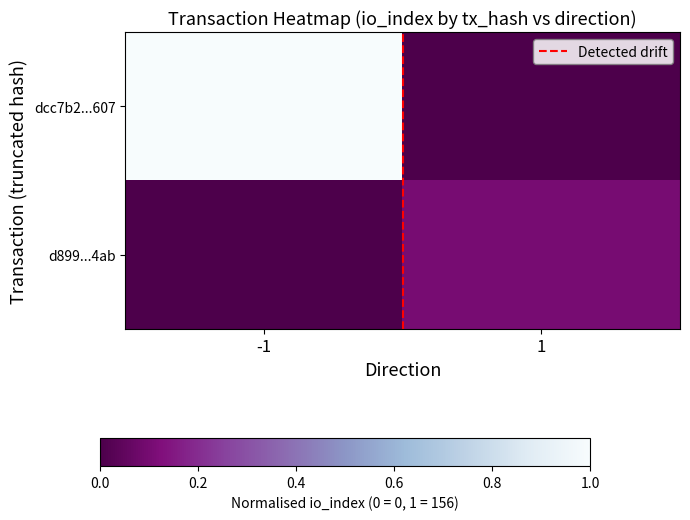

Reading right to left, extract all data points from this chart.

dcc7b2...607: 1=0.0	-1=1.0
d899...4ab: 1=0.1	-1=0.0